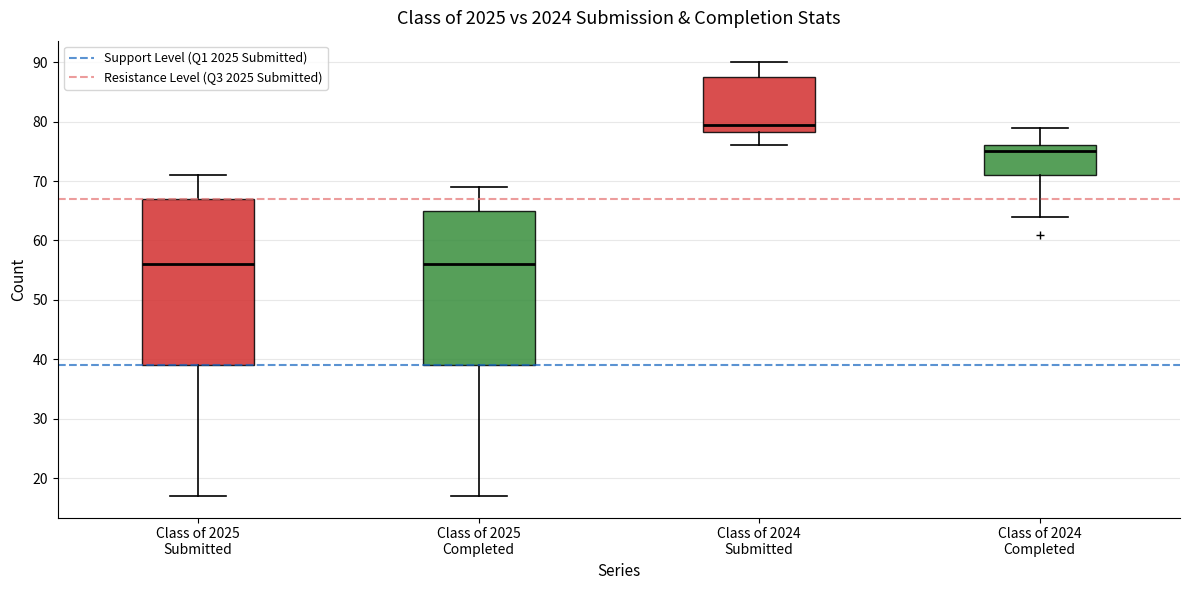

Reading left to right, transcribe this box plot: for each box, give where its median line is, the range the box spans, and where its two whiskers end, as read against the y-axis. The values are not printed on the chart, so give them approximately, as read against the axis.

Class of 2025 Submitted: median 56, box 39 to 67, whiskers 17 to 71
Class of 2025 Completed: median 56, box 39 to 65, whiskers 17 to 69
Class of 2024 Submitted: median 80, box 78 to 88, whiskers 76 to 90
Class of 2024 Completed: median 75, box 71 to 76, whiskers 64 to 79